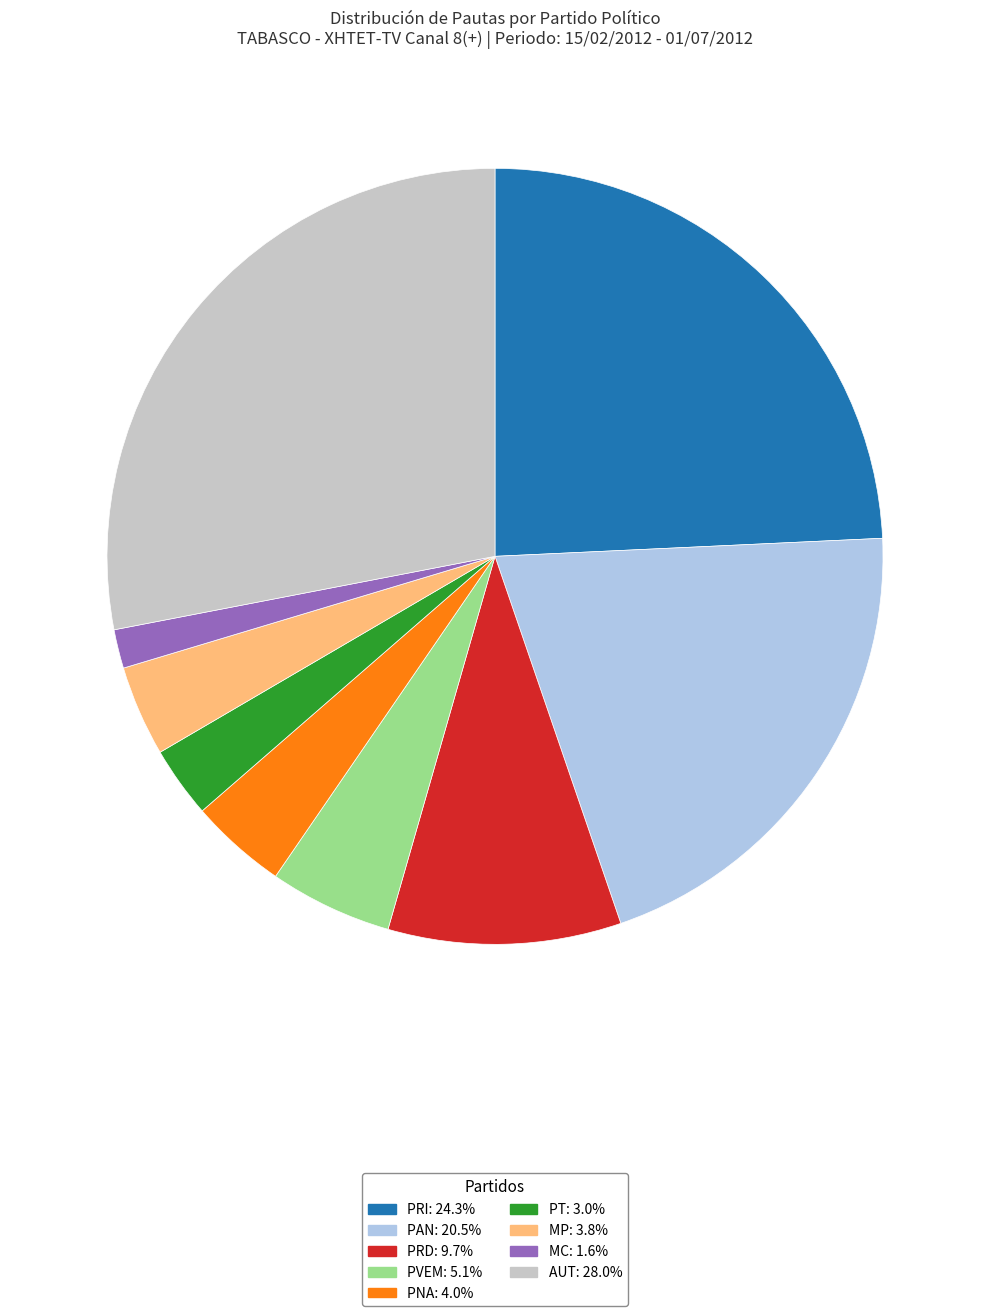

Approximately how many times larger is the value at AUT compared to PVEM?

5.5